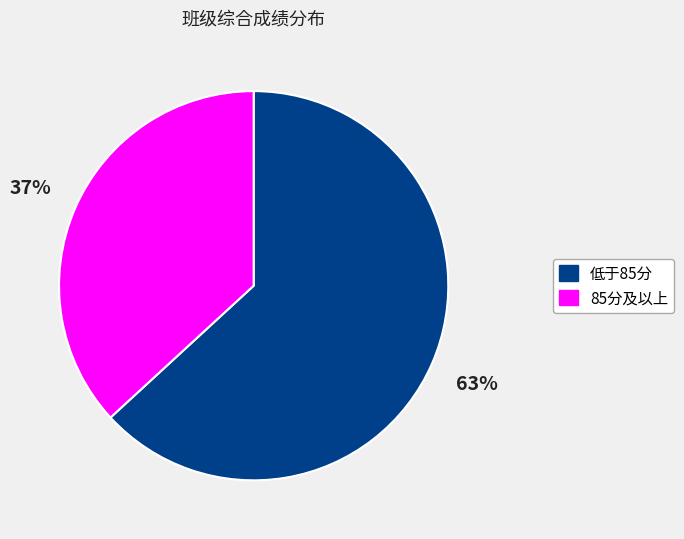

Count the number of slices in the pie.

2